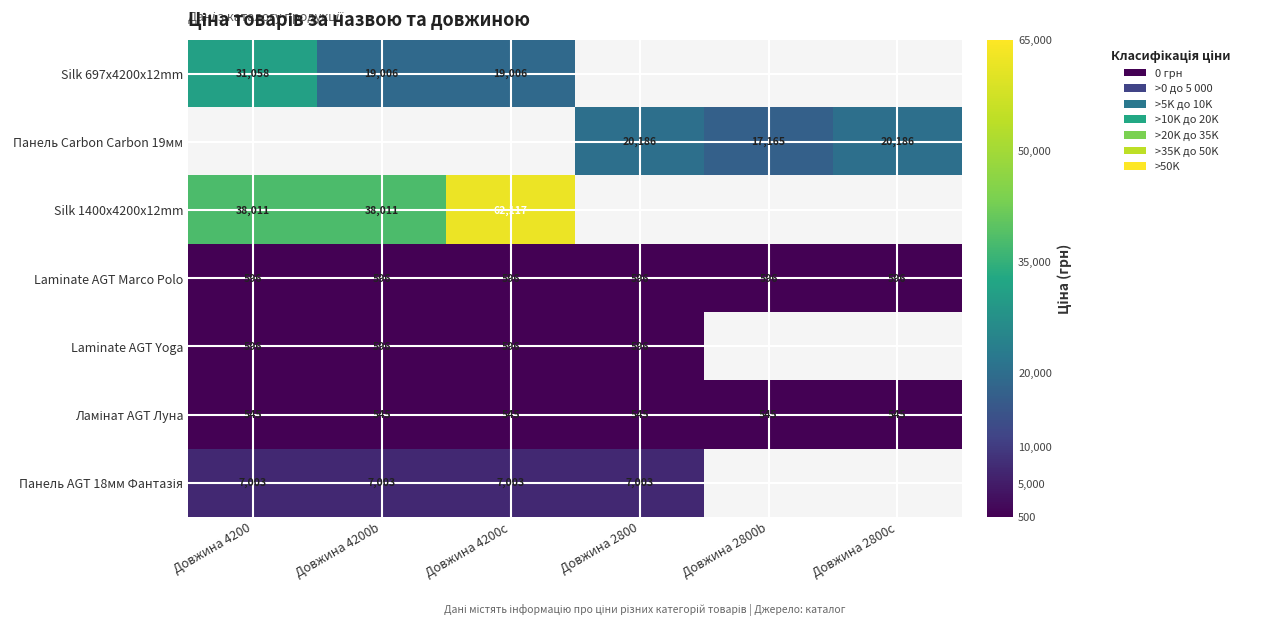

Is it true that Laminate AGT Marco Polo equals 824 at Довжина 4200c?

False